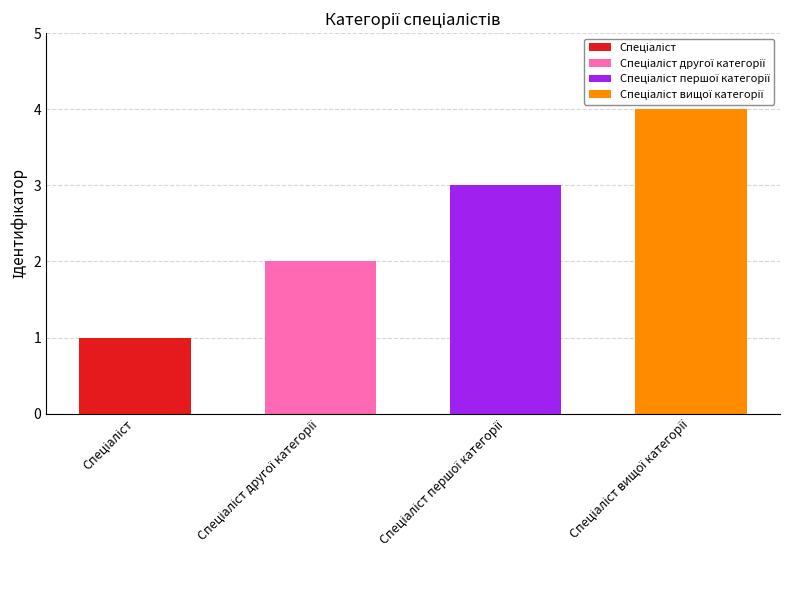

What is the approximate value at Спеціаліст?

1